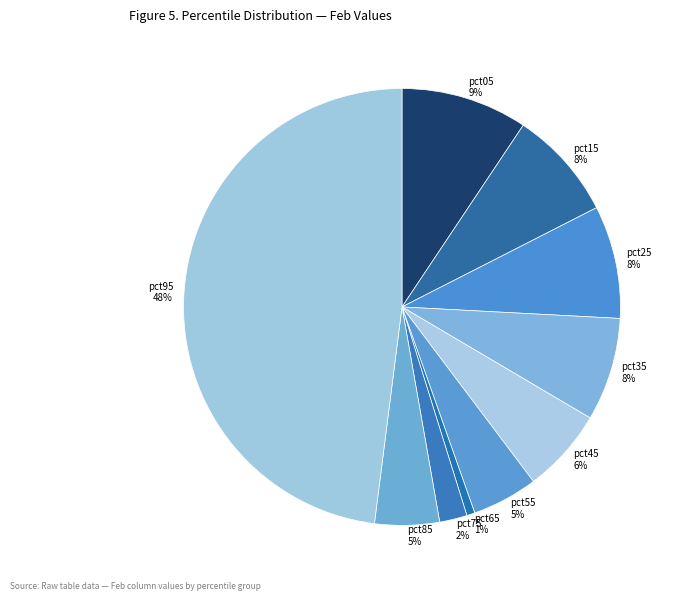

To the nearest percent, what is the average slice percentage?

10%